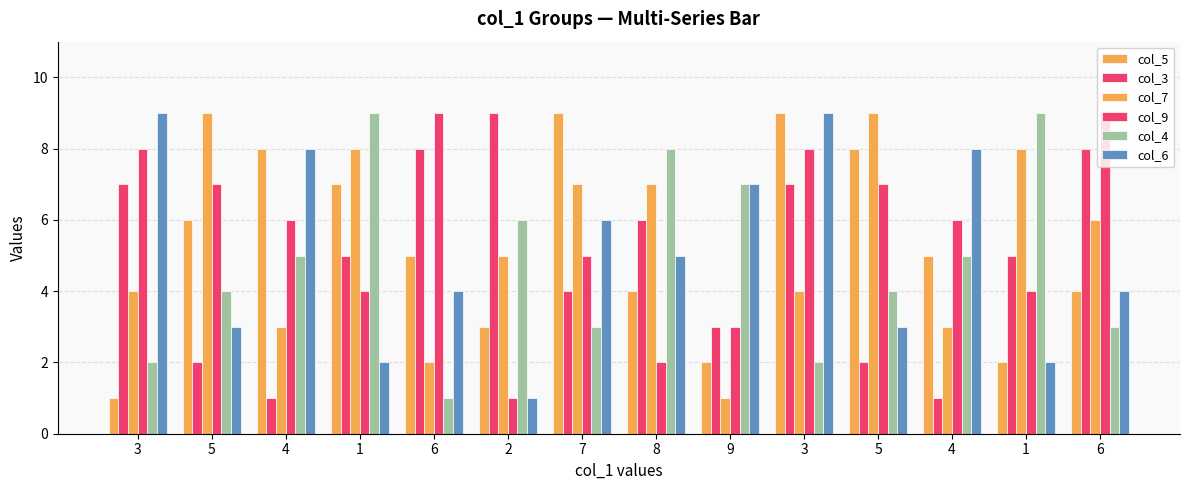

Where does the col_7 series first go above 6?

5